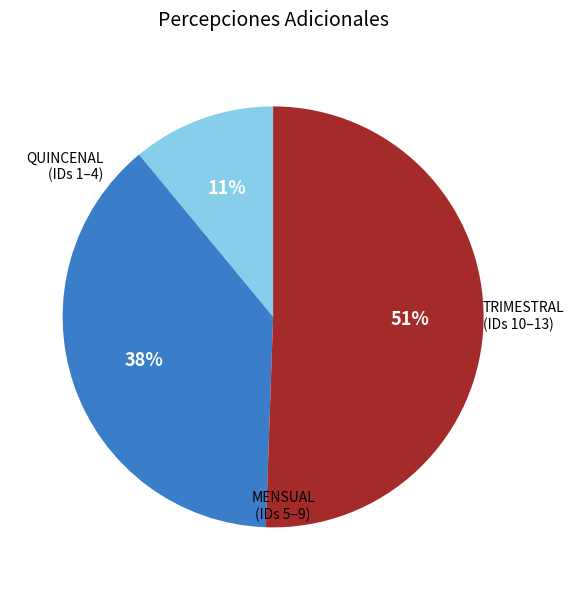

Is there any slice that represents more than half of the pie?

Yes